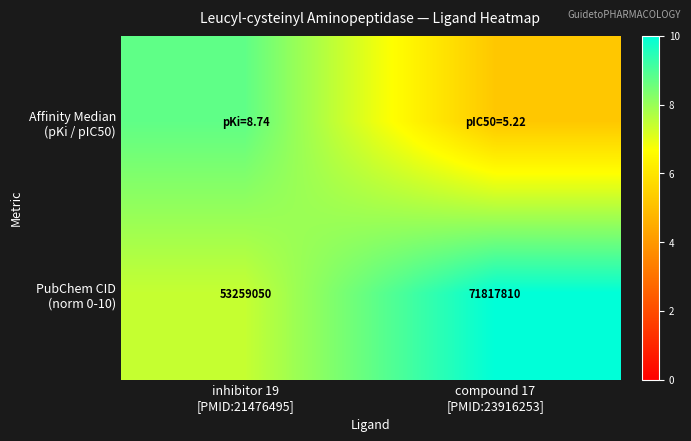

Count the number of categories in the chart.

2